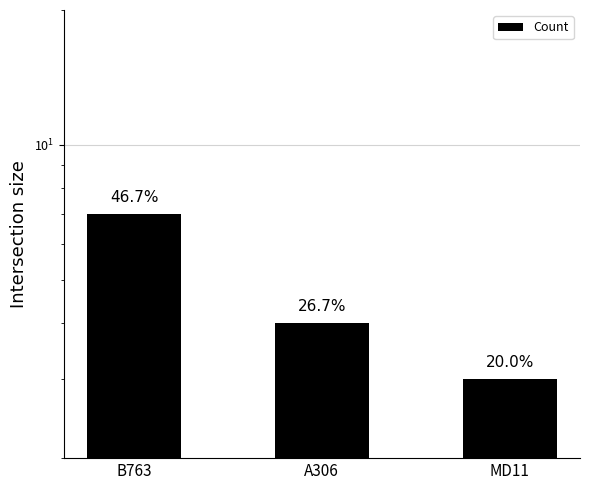

What position from the right is A306?

2